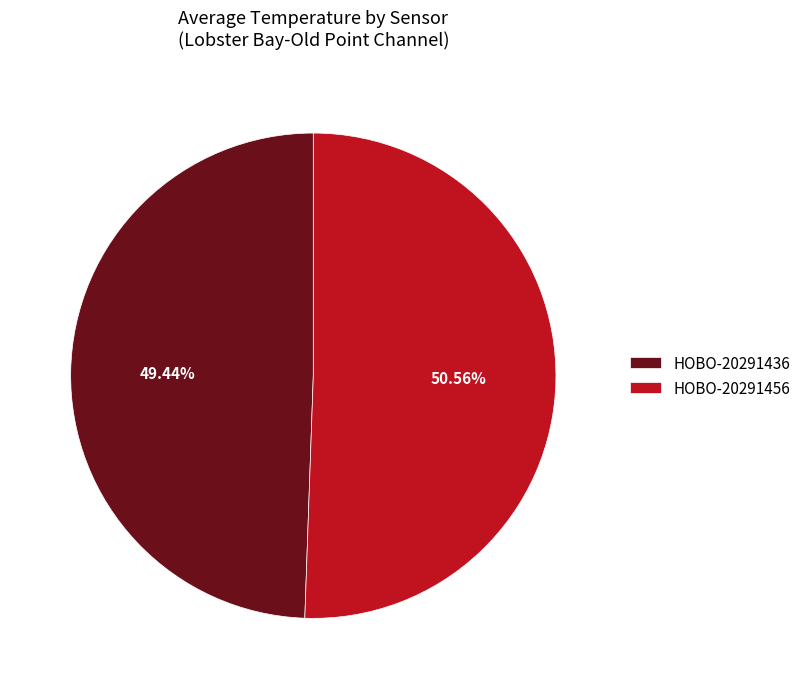

Do HOBO-20291456 and HOBO-20291436 together represent more than half of the pie?

Yes